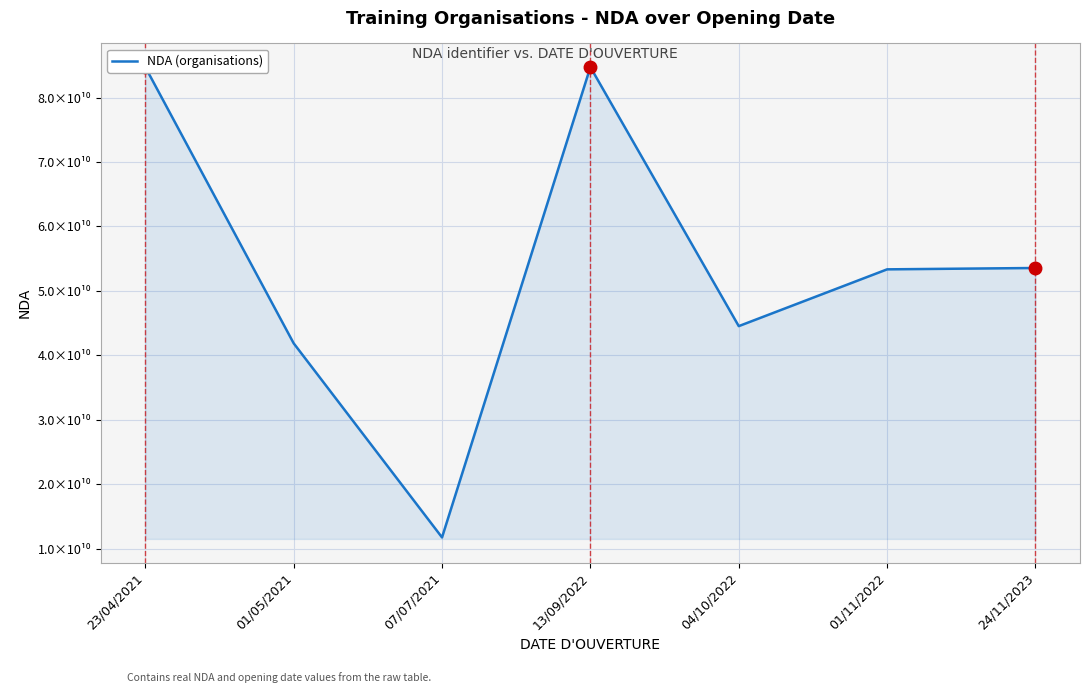

At which category does the data reach its first local valley?

07/07/2021